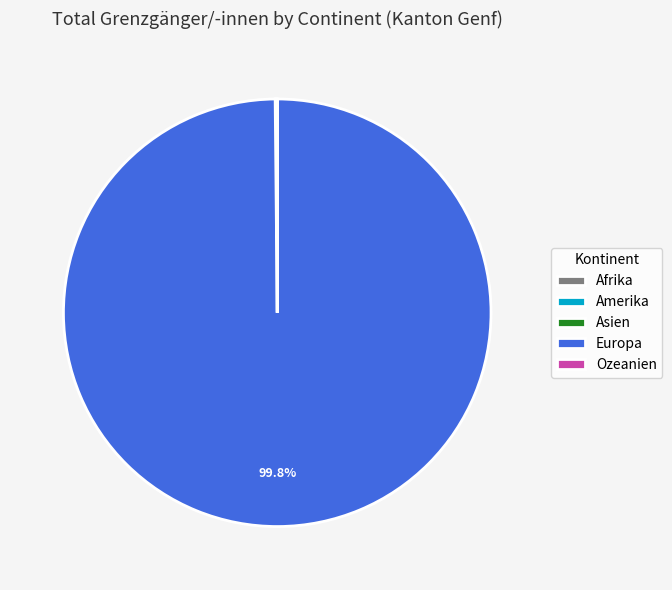

Is there any slice that represents more than half of the pie?

Yes